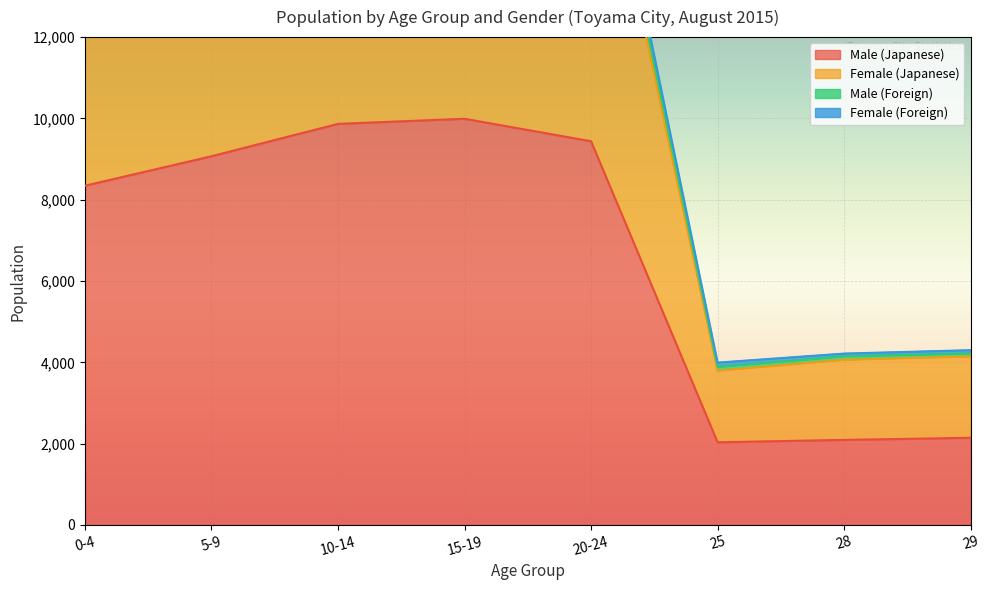

True or false: Female (Japanese) has a value of 7184 at 28.

False